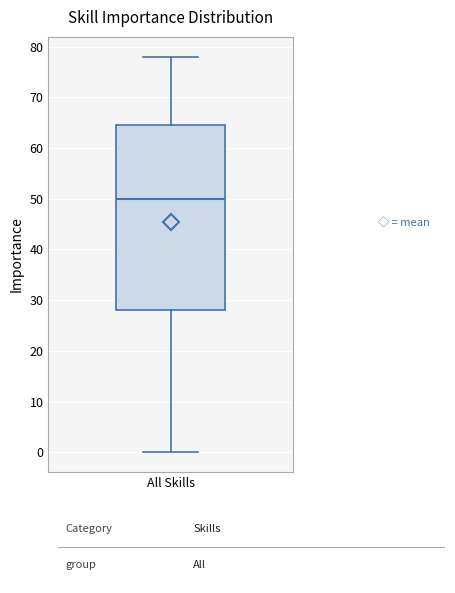

Transcribe this box plot: give where the median line is, the range the box spans, and where the two whiskers end, as read against the y-axis. The values are not printed on the chart, so give them approximately, as read against the axis.

median 50, box 28 to 65, whiskers 0 to 78